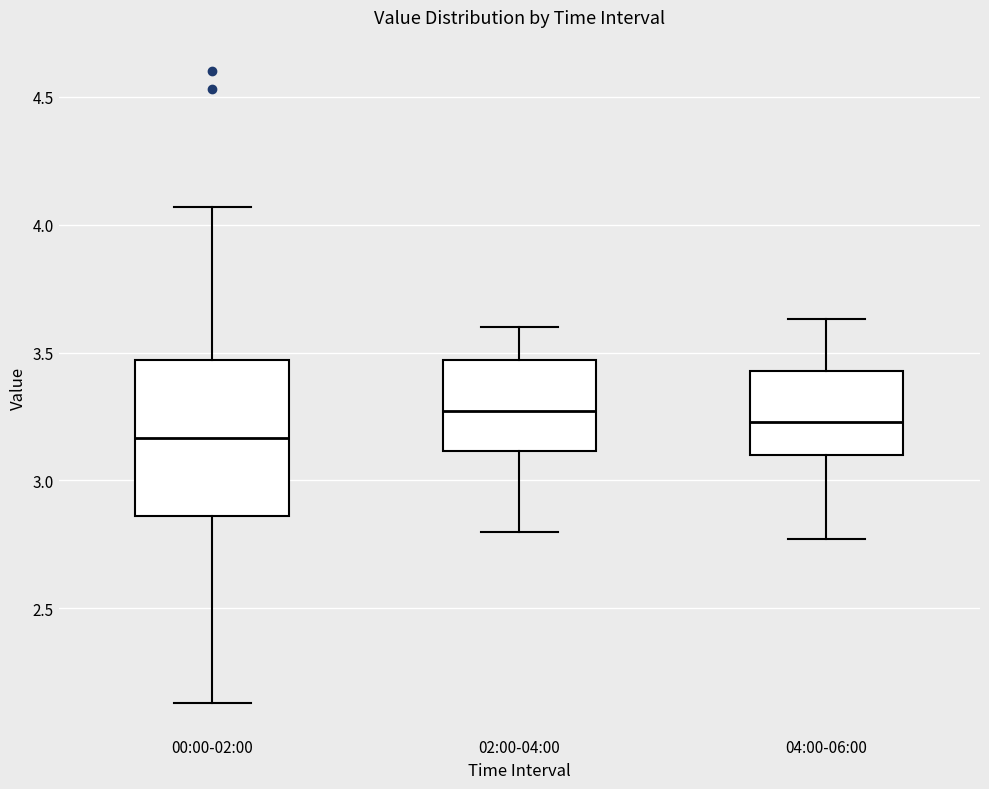

Where does the median line of the box for 04:00-06:00 sit on the y-axis? The values are not printed on the chart, so give them approximately, as read against the axis.

3.25